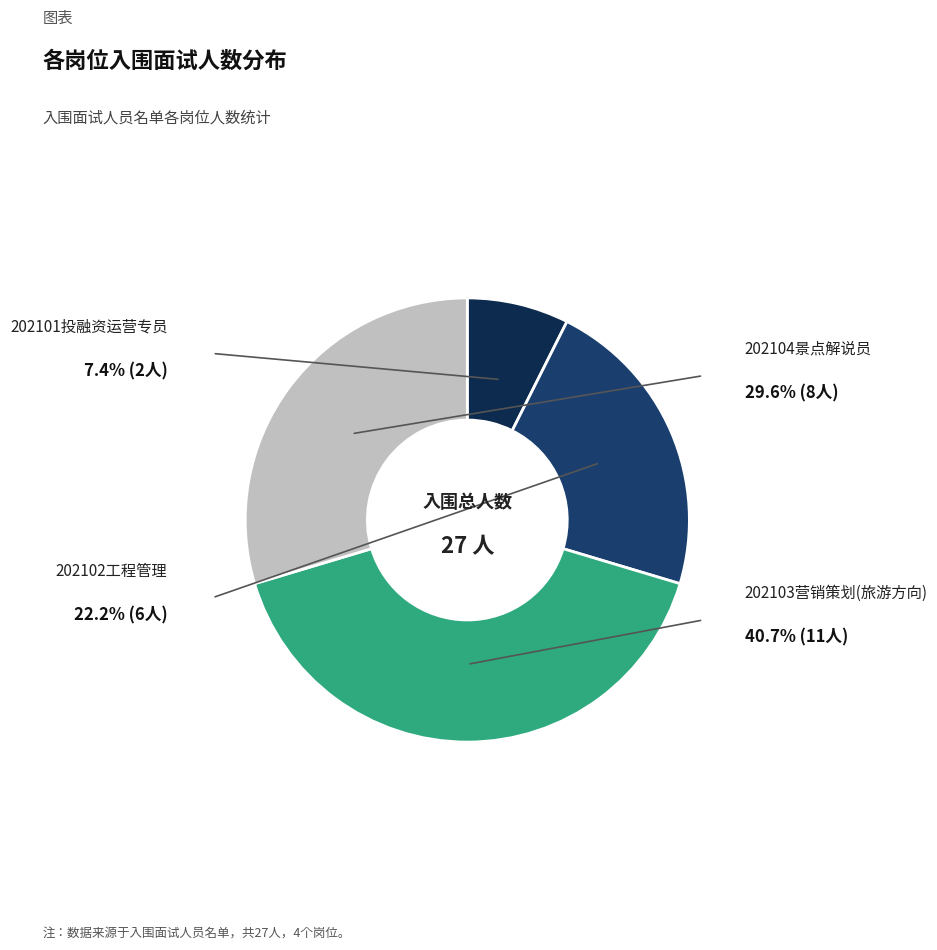

Is there any slice that represents more than half of the pie?

No